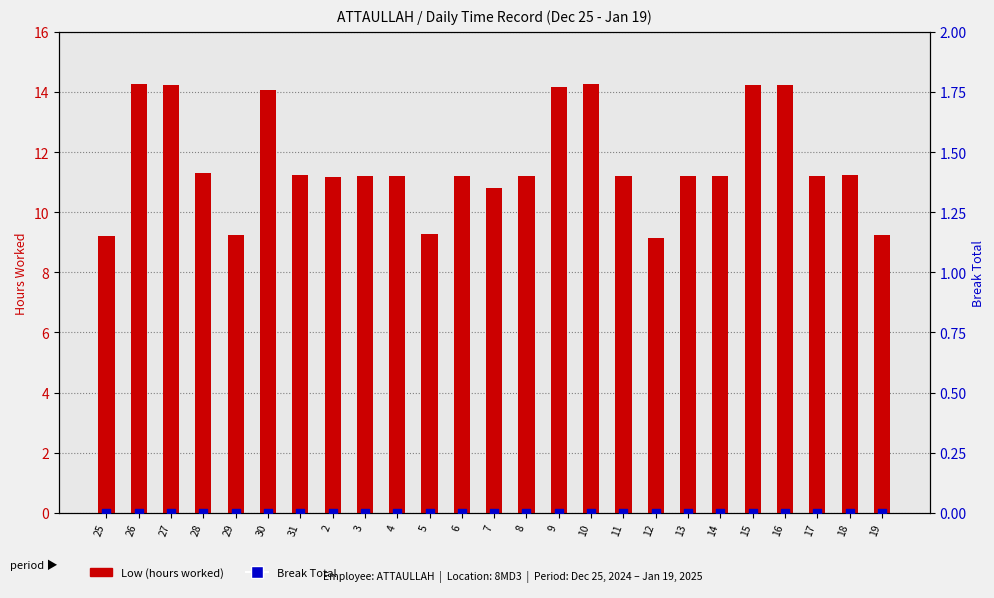

Which series has the widest spread of Y values?

Low (hours worked)